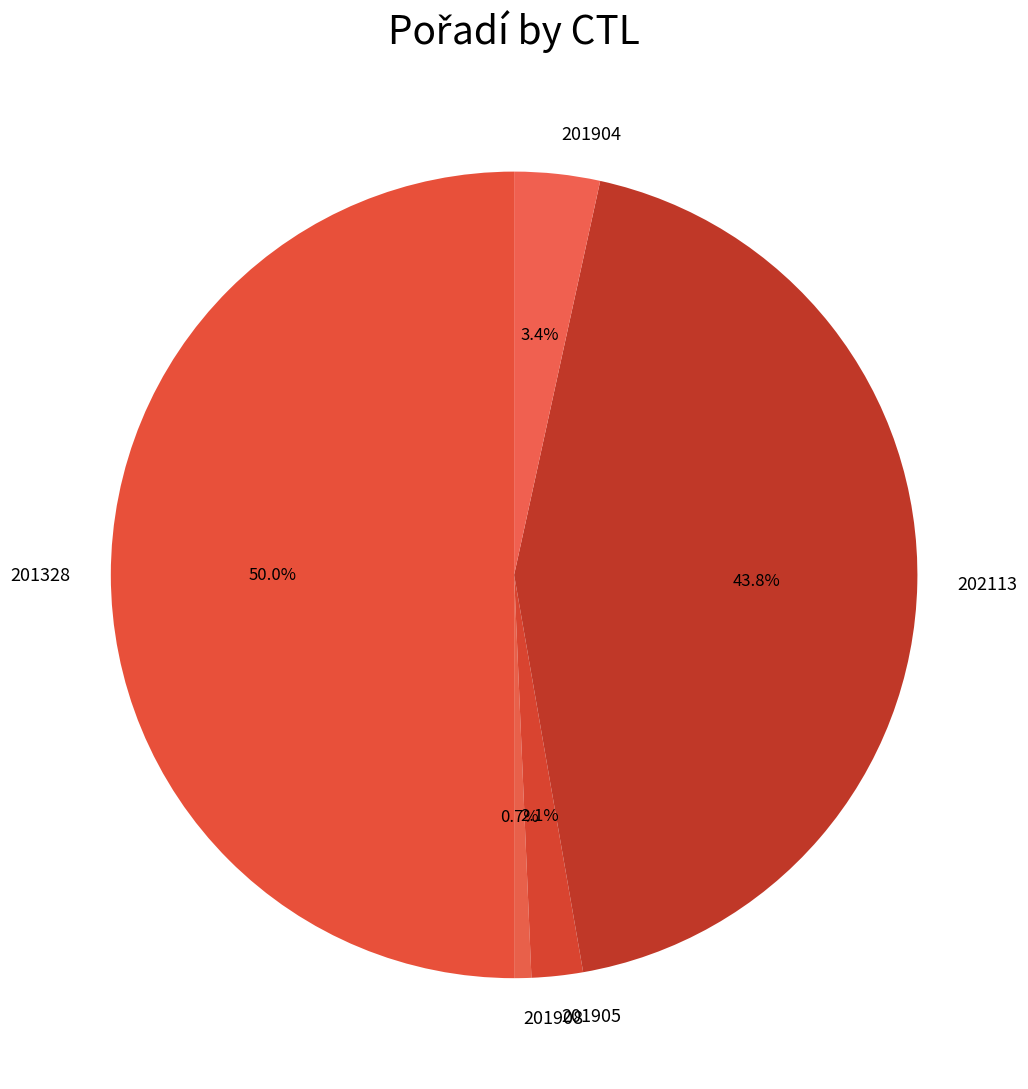

Does 201904 account for over 50% of the chart?

No